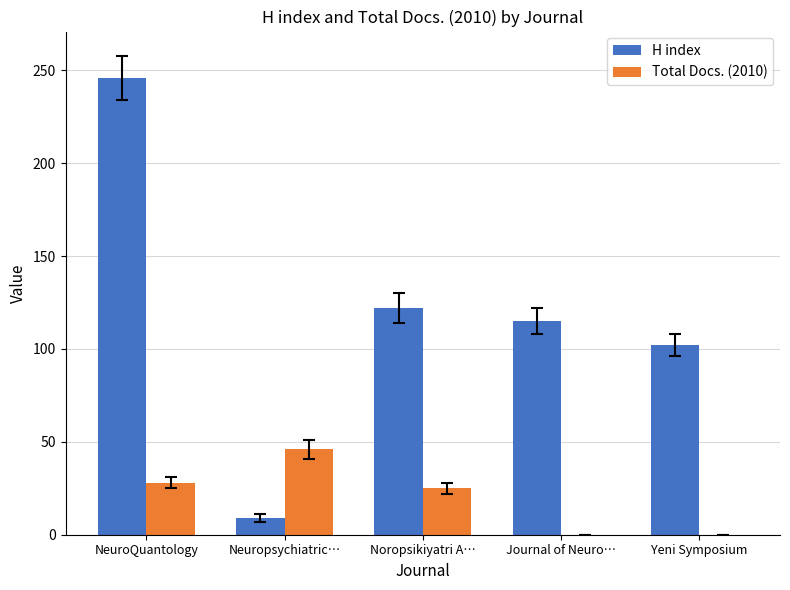

Which category has the highest value across all series?

NeuroQuantology